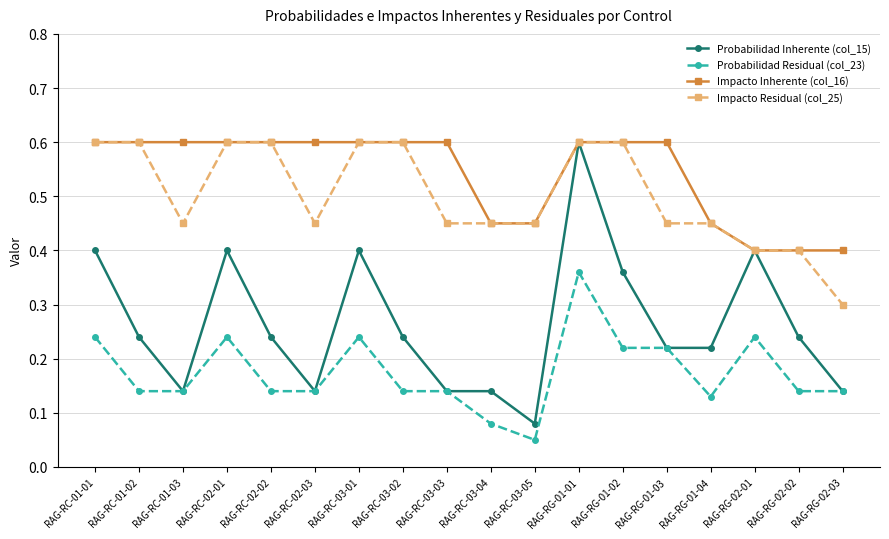

At which label is Impacto Residual (col_25) closest to 0?

RAG-RG-02-03